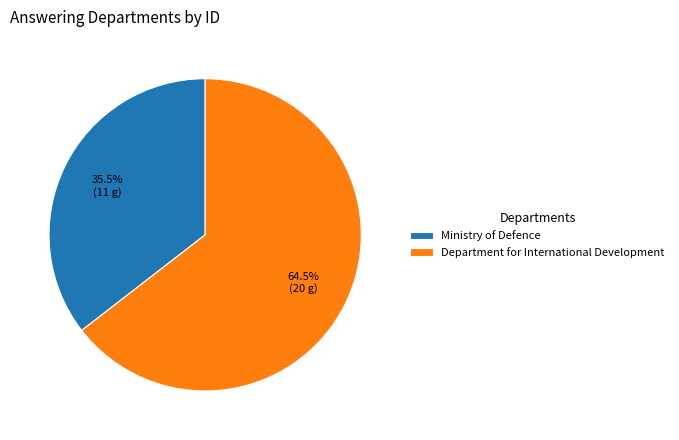

Which slice is the largest?

Department for International Development